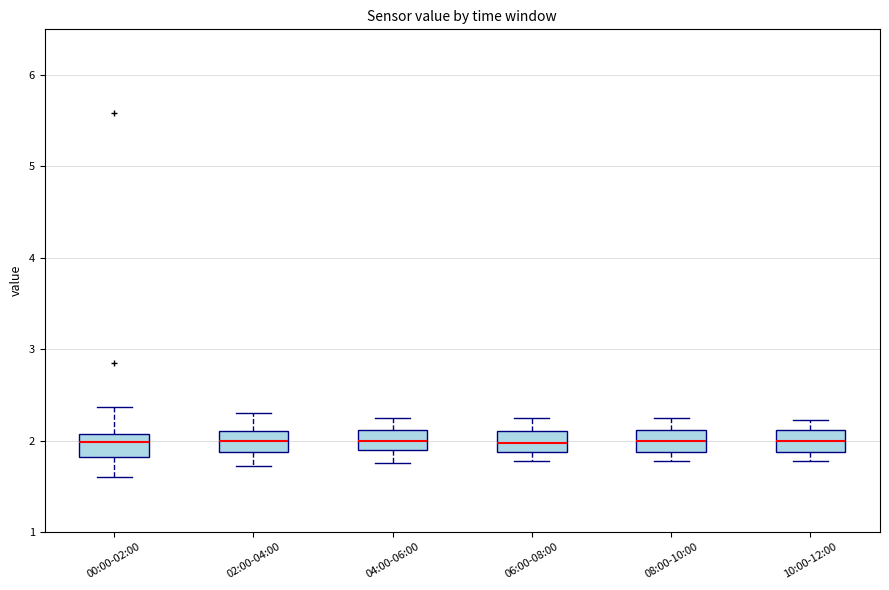

Reading left to right, read every box against the y-axis: the position of its median line, the range the box covers, and the ends of its whiskers. The values are not printed on the chart, so give them approximately, as read against the axis.

00:00-02:00: median 2.0, box 1.8 to 2.1, whiskers 1.6 to 2.4
02:00-04:00: median 2.0, box 1.9 to 2.1, whiskers 1.7 to 2.3
04:00-06:00: median 2.0, box 1.9 to 2.1, whiskers 1.8 to 2.3
06:00-08:00: median 2.0, box 1.9 to 2.1, whiskers 1.8 to 2.3
08:00-10:00: median 2.0, box 1.9 to 2.1, whiskers 1.8 to 2.3
10:00-12:00: median 2.0, box 1.9 to 2.1, whiskers 1.8 to 2.2